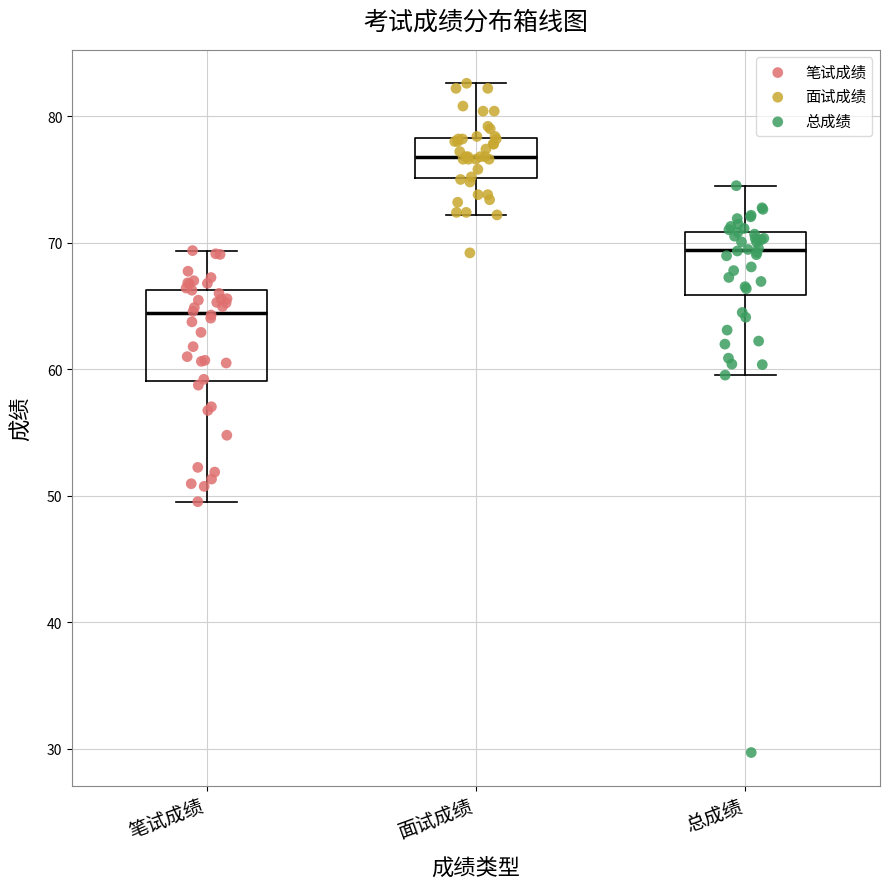

Which box's median line is the highest?

面试成绩